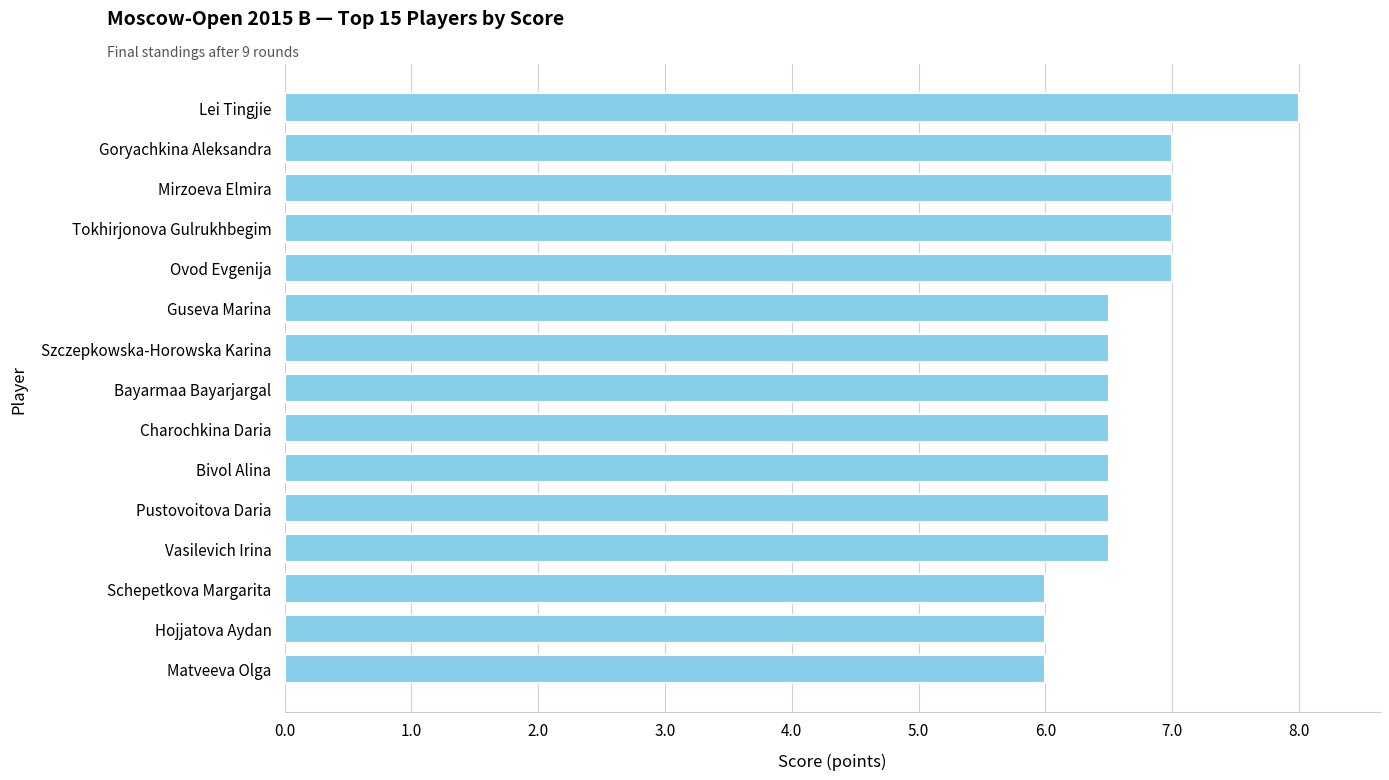

What is the sum of the values at Szczepkowska-Horowska Karina and Tokhirjonova Gulrukhbegim?

13.5